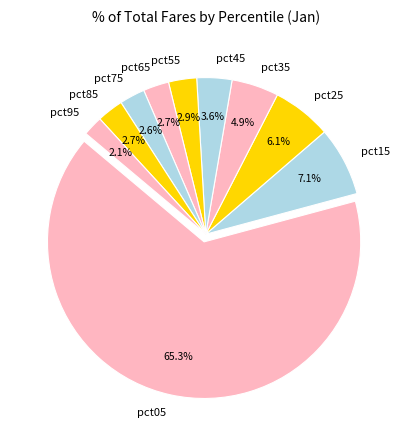

Combined, do pct65 and pct95 account for over 50%?

No